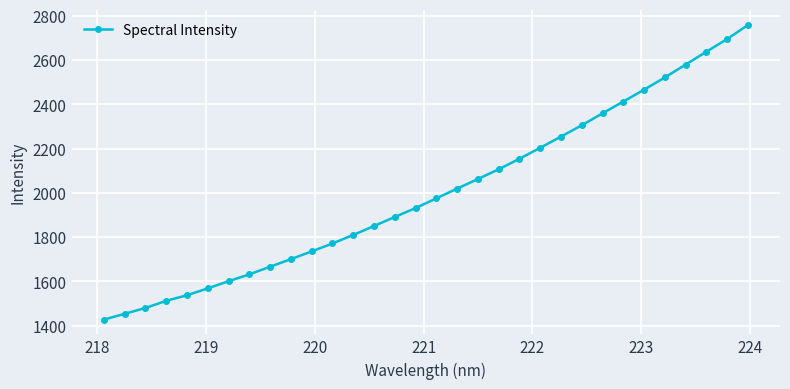

What is the average value?

2002.1